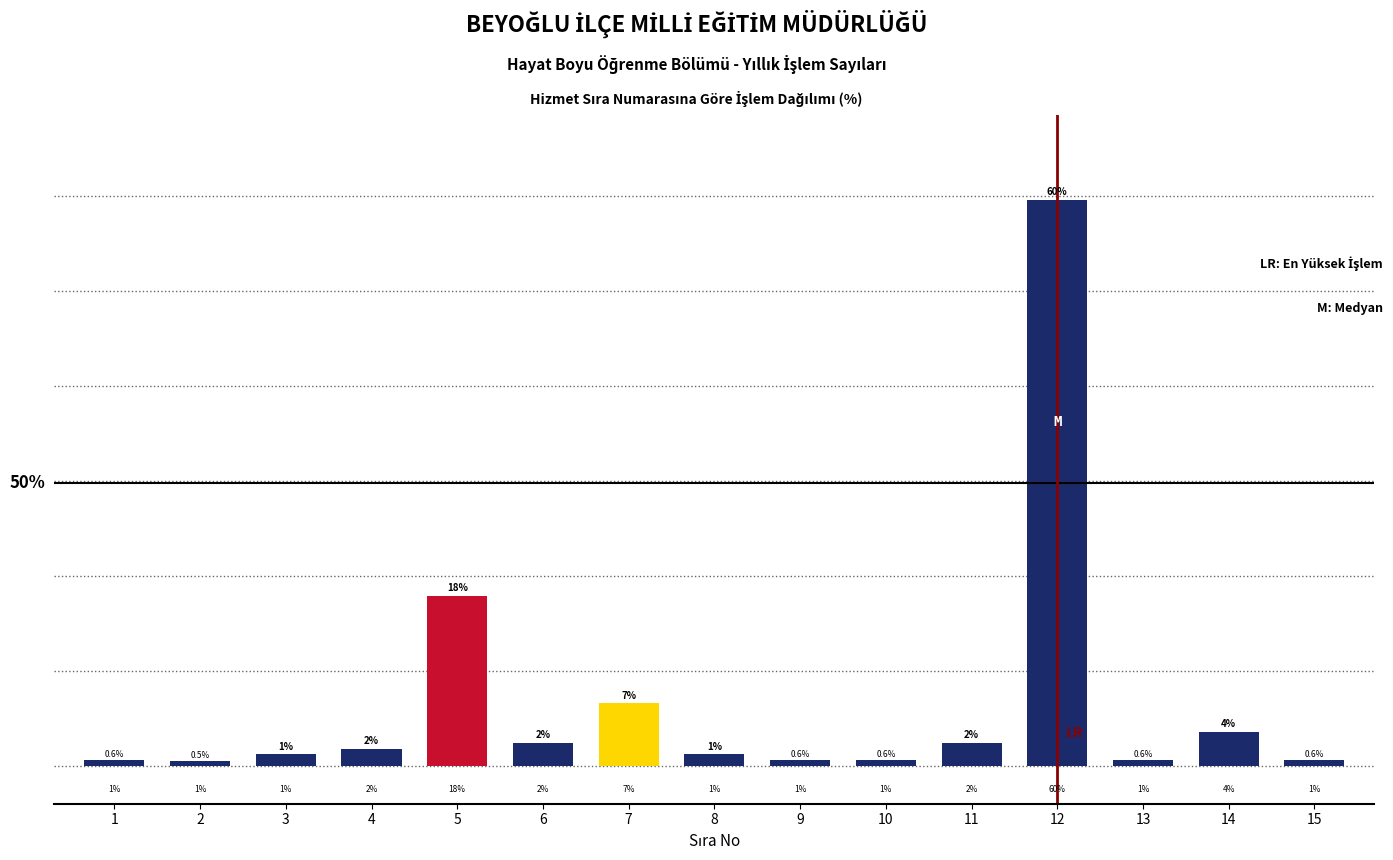

What is the minimum value shown in the chart?

0.5